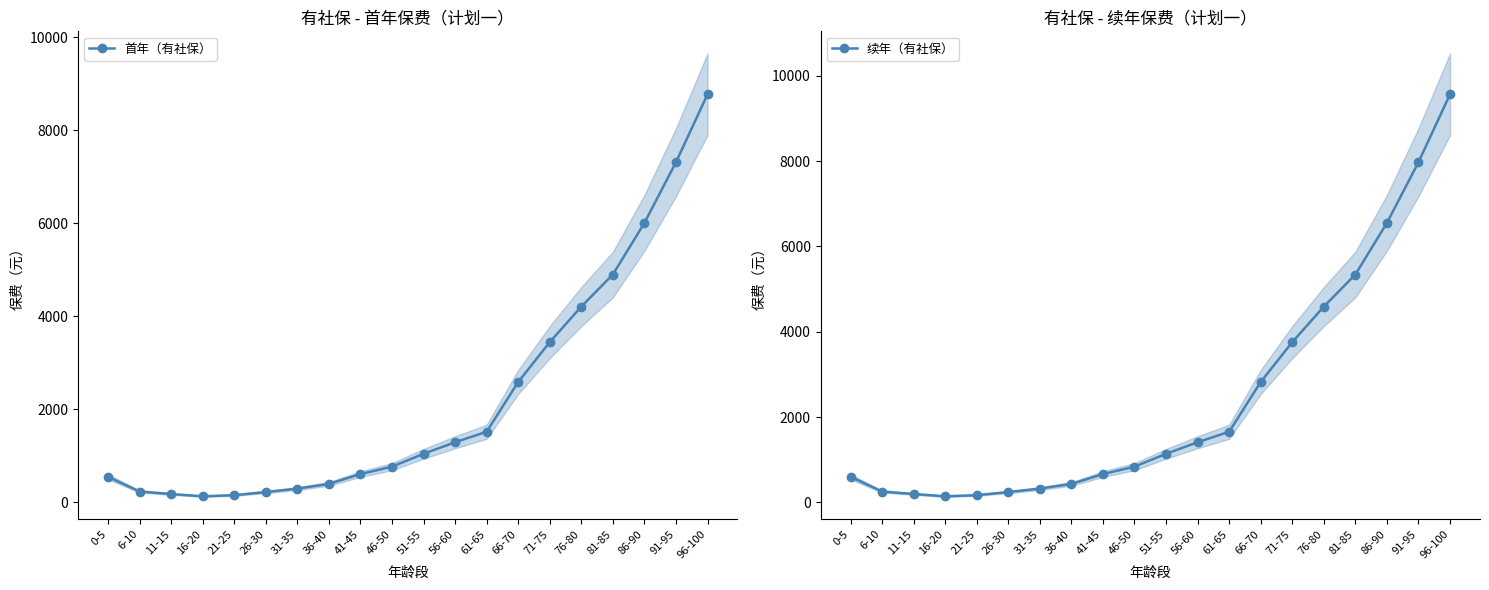

What is the minimum value shown in the chart?

132